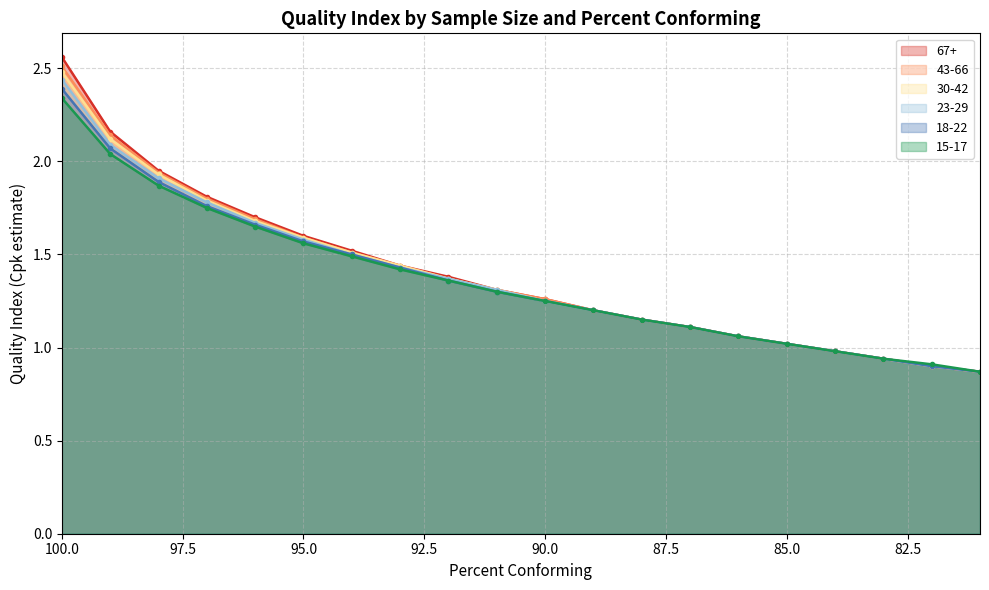

What is the value of the 30-42 point at the 8th from the left?

1.4